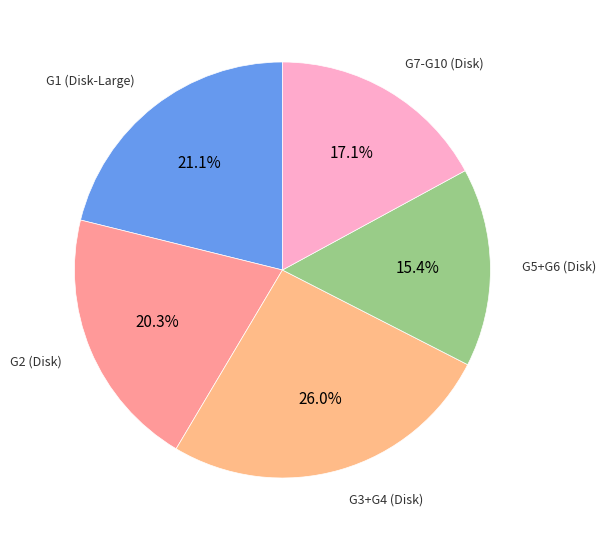

How many slices are in this pie chart?

5